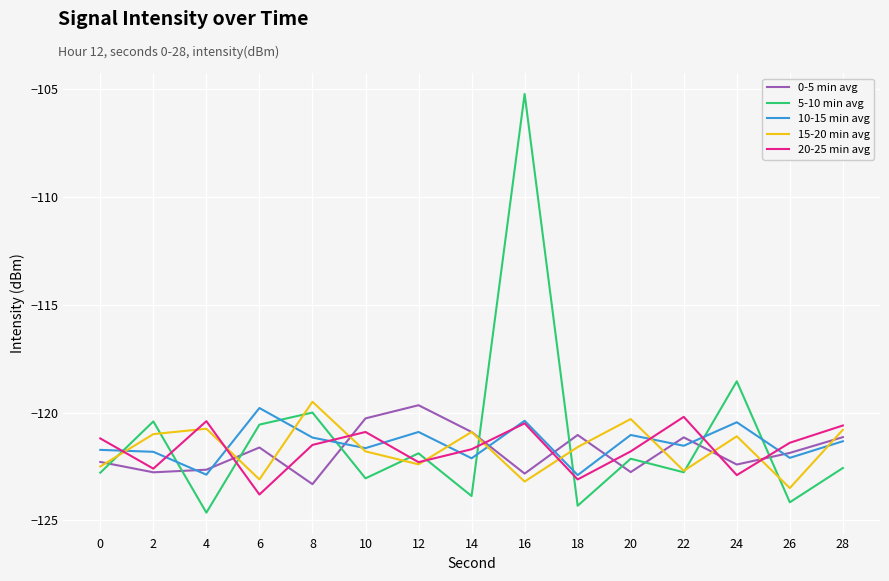

What is the total value across all series at 14?

-609.5